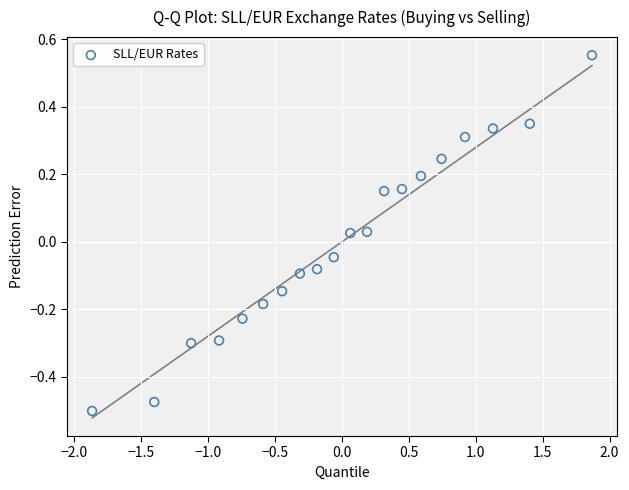

What is the range of X values (max minus min)?

3.7